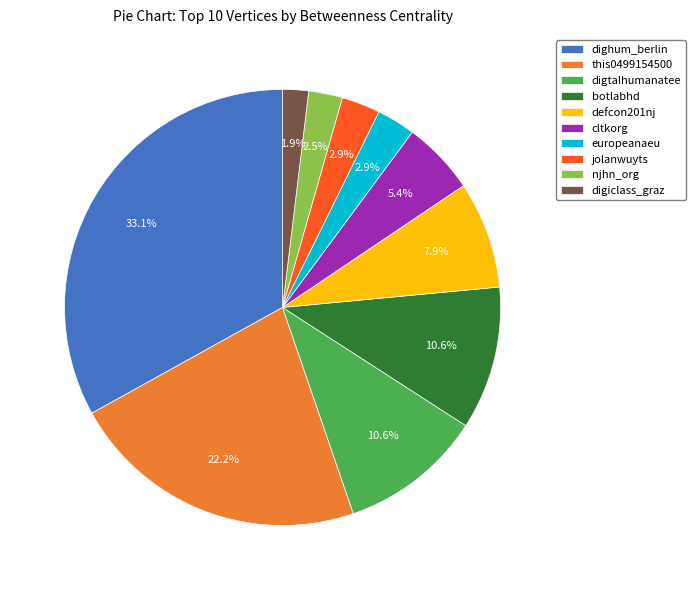

Is defcon201nj the majority of the pie?

No